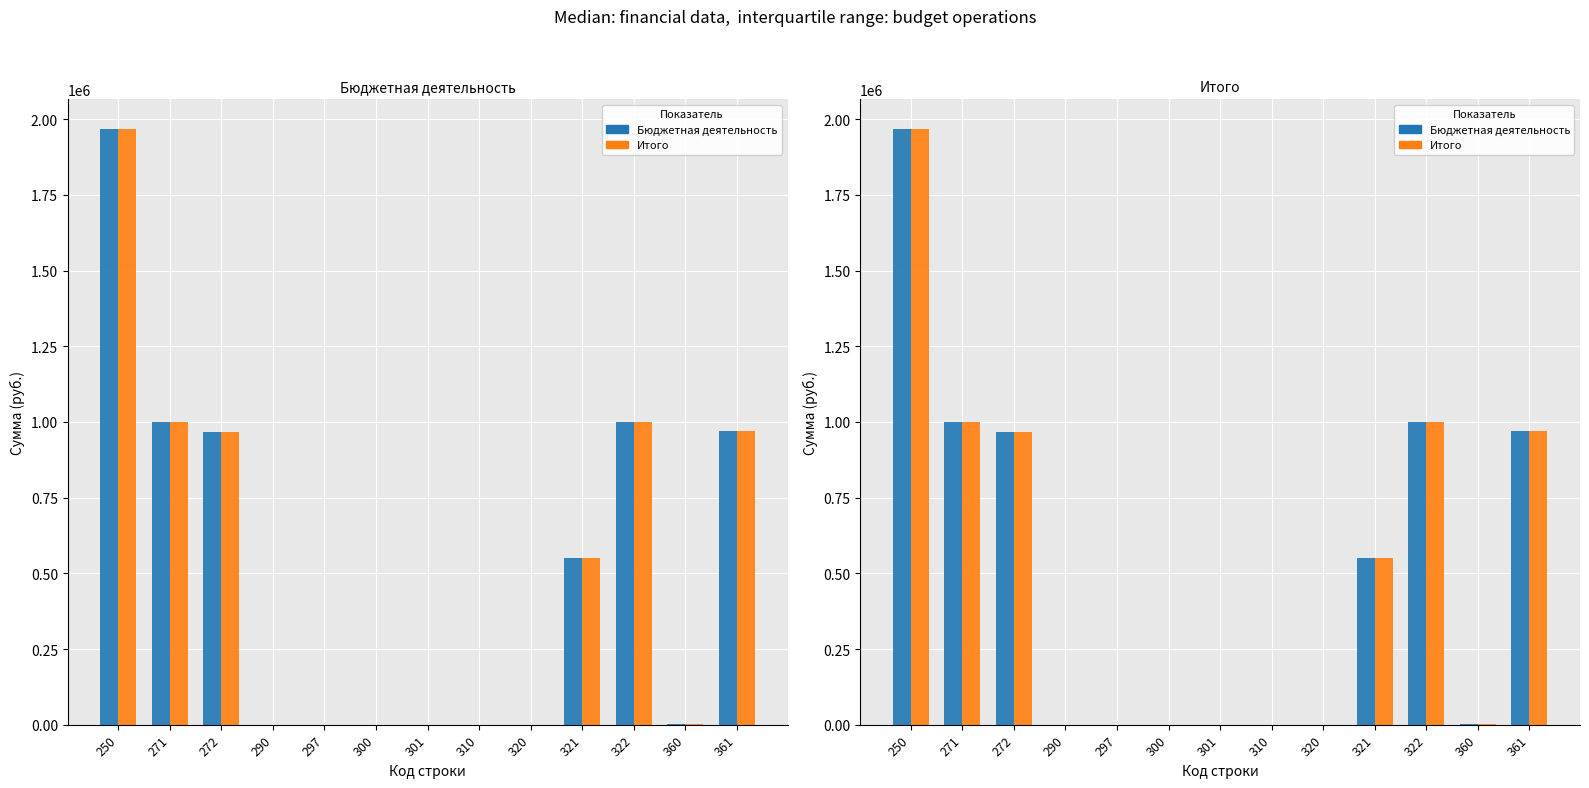

How many distinct data groups are displayed?

2